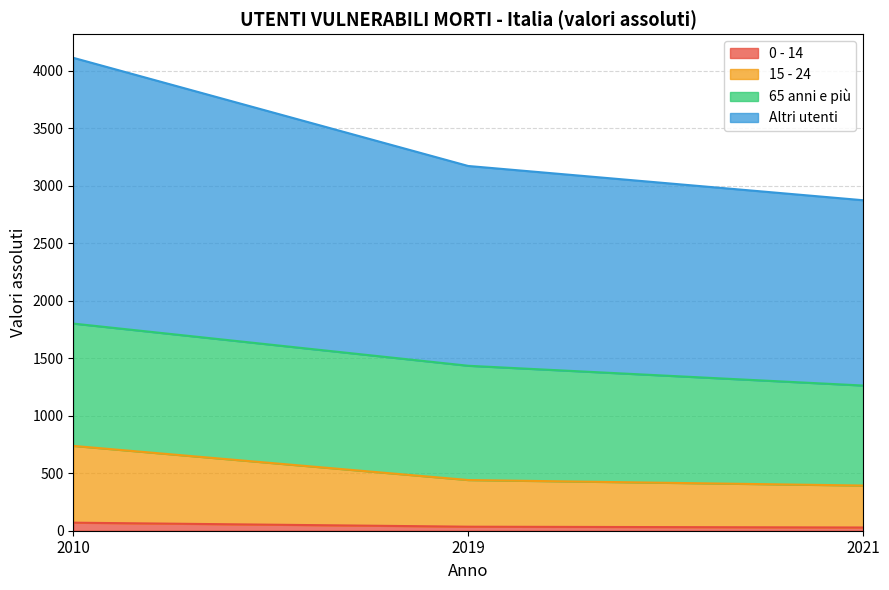

What is the spread (max minus min) of values at 2019?

3138